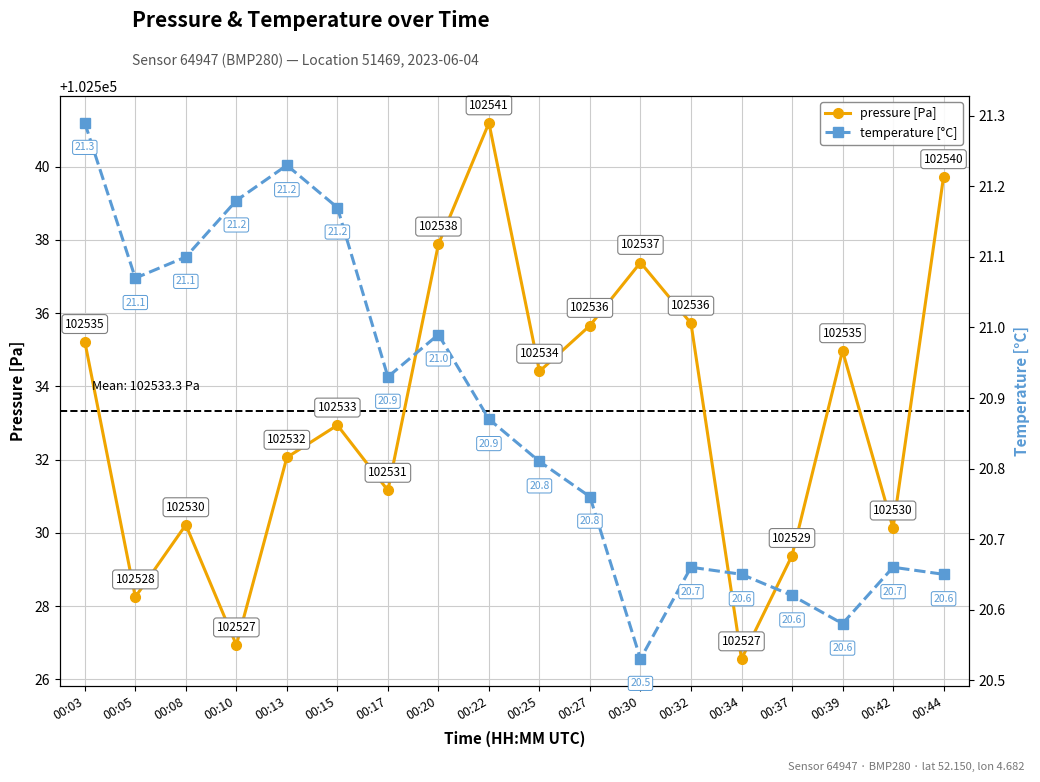

True or false: pressure and temperature cross at least once.

False